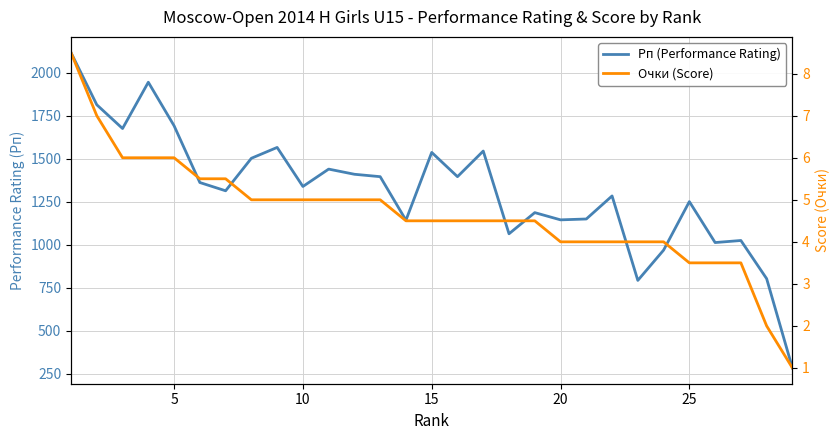

True or false: Рп (Performance Rating) and Очки (Score) intersect in this chart.

False